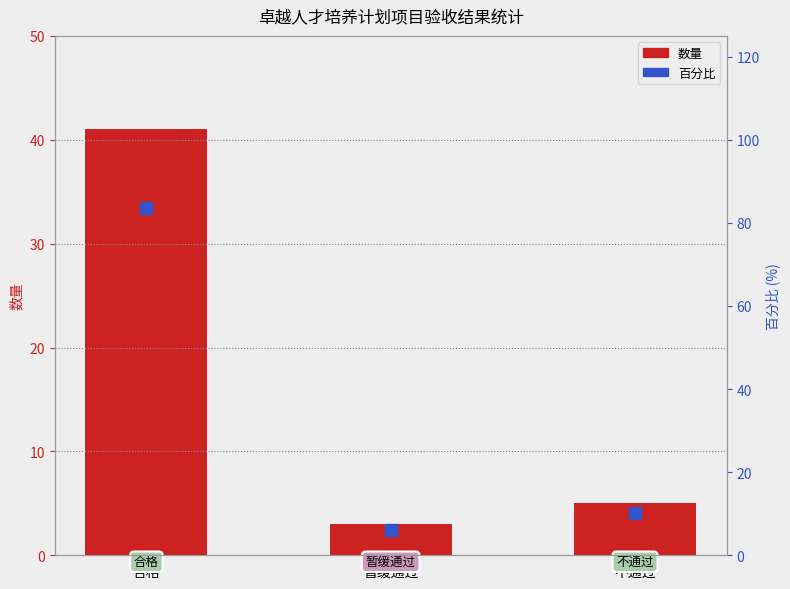

At how many categories does at least one series exceed 18?

1